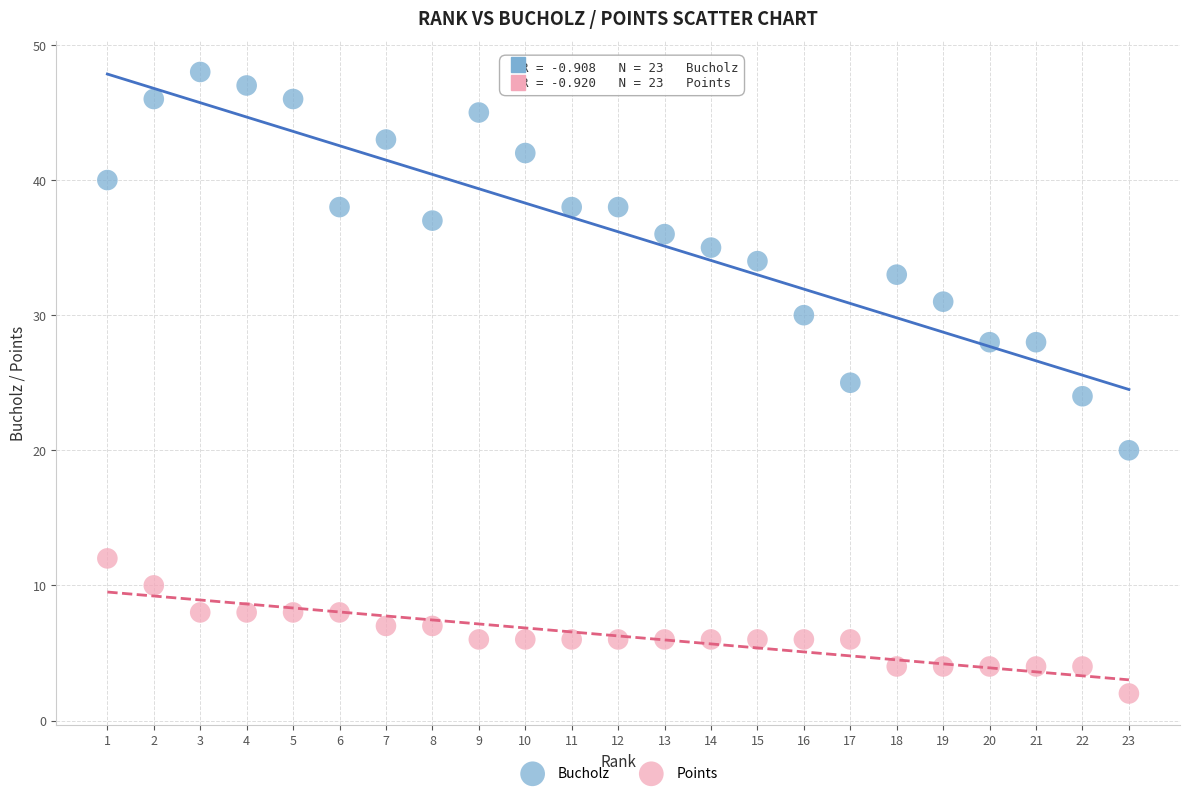

Across all data points, what is the range of X values (max minus min)?

22